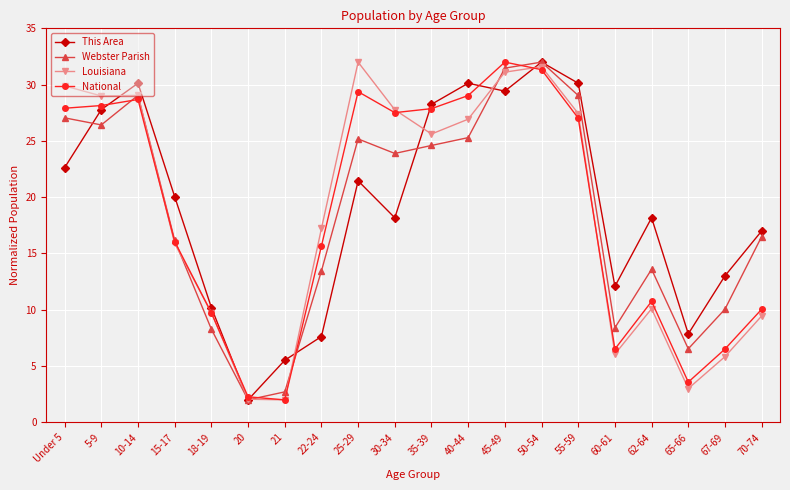

What is the label of the 3rd point from the left?

10-14